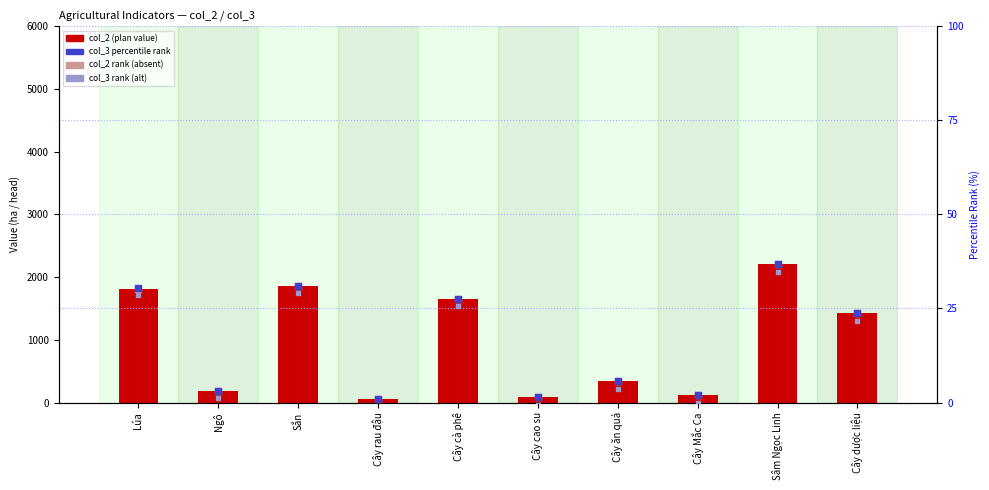

Which series has the largest total across all categories?

col_2 (plan)